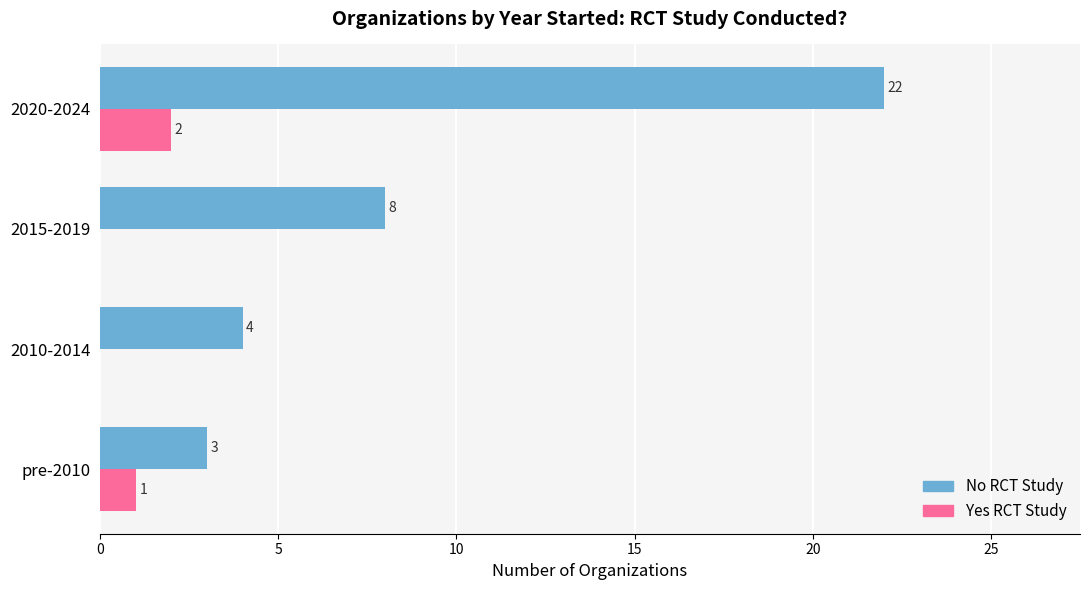

At which category does the chart reach its peak across all series?

2020-2024